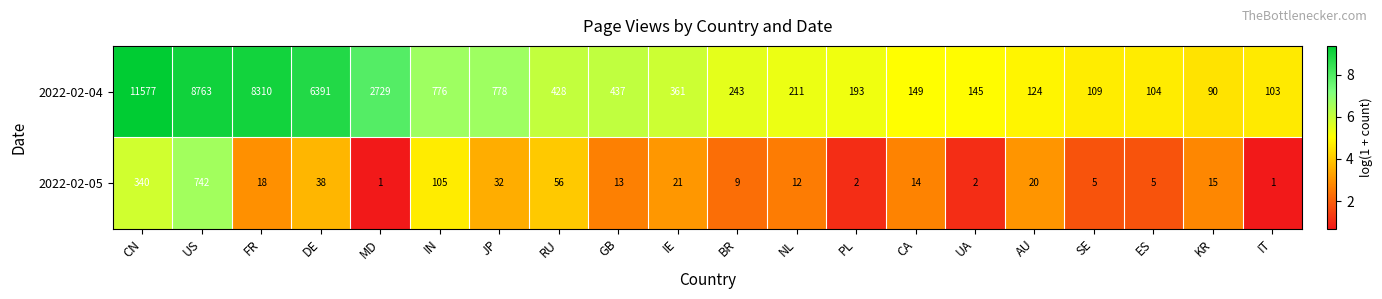

What is the maximum value shown in the chart?

11577